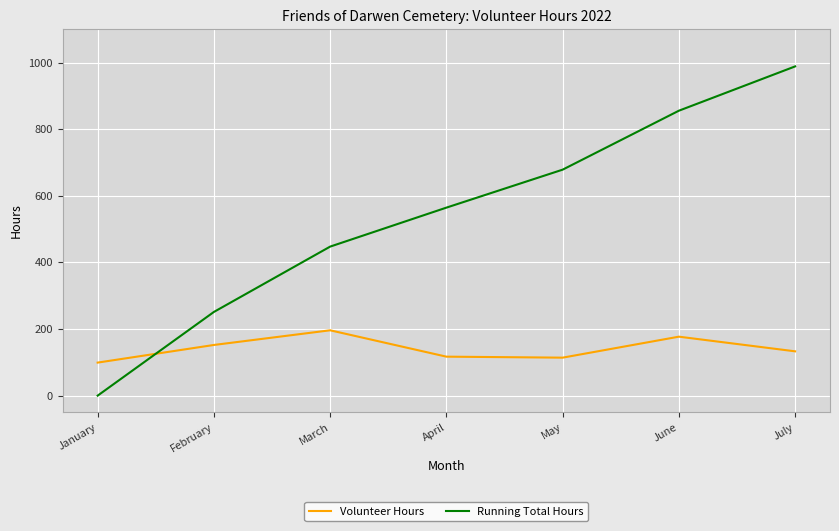

How many lines are shown in the chart?

2